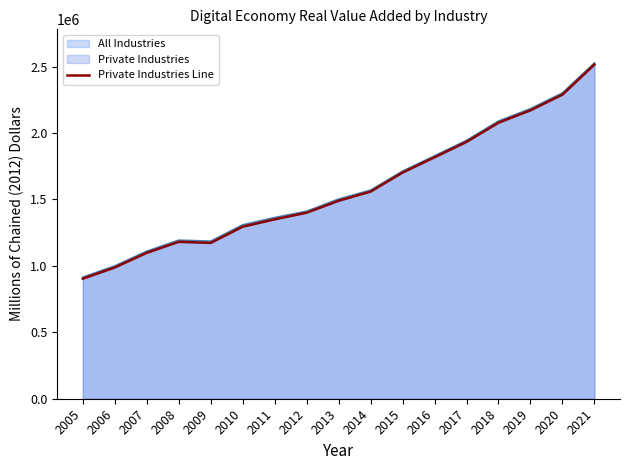

Reading right to left, list all the values displayed in this chart.

2021=2515472.5	2020=2288995.8	2019=2170736.9	2018=2077518.4	2017=1933081.4	2016=1817203.6	2015=1702247.4	2014=1559037.2	2013=1489896.8	2012=1400205.6	2011=1350125.9	2010=1294949.5	2009=1172895.1	2008=1180949.9	2007=1098282.1	2006=988102.3	2005=903643.8